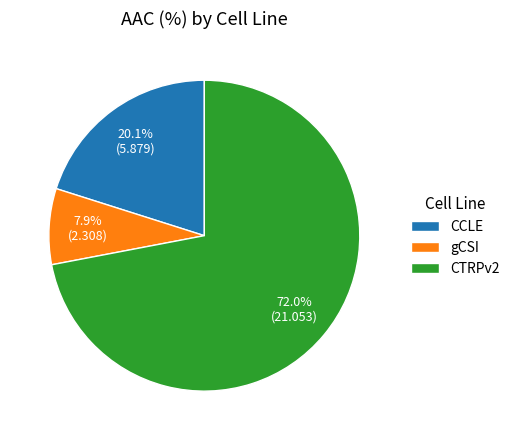

What is the smallest slice in the pie chart?

gCSI